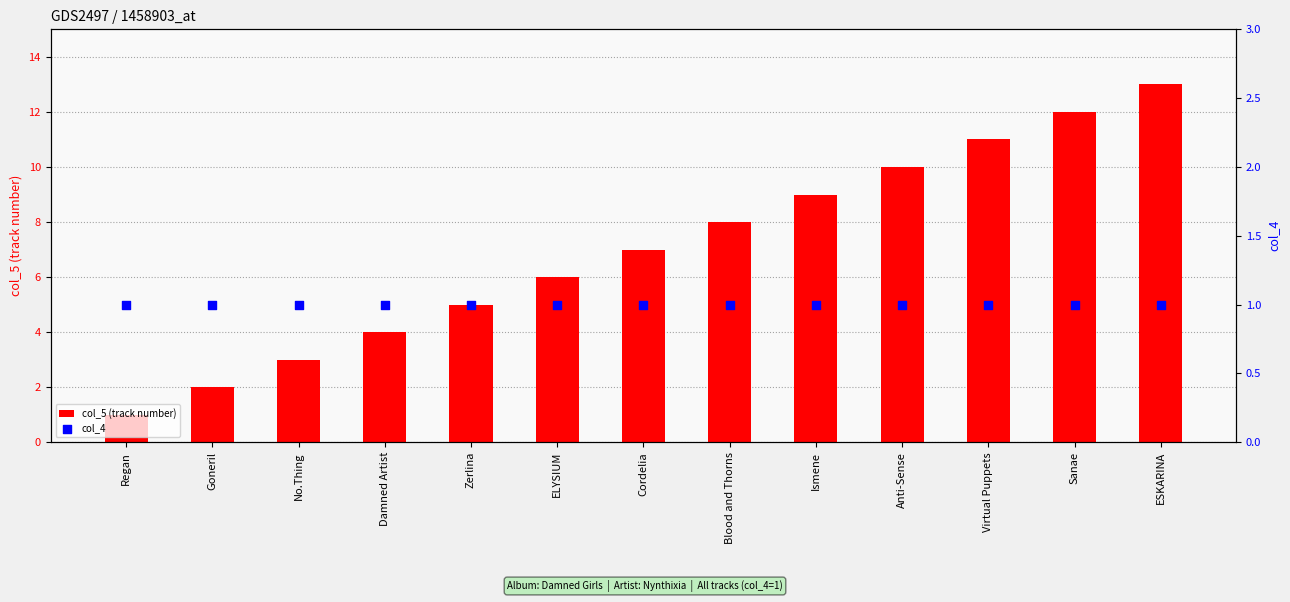

Which series has the widest spread of Y values?

col_5 (track number)